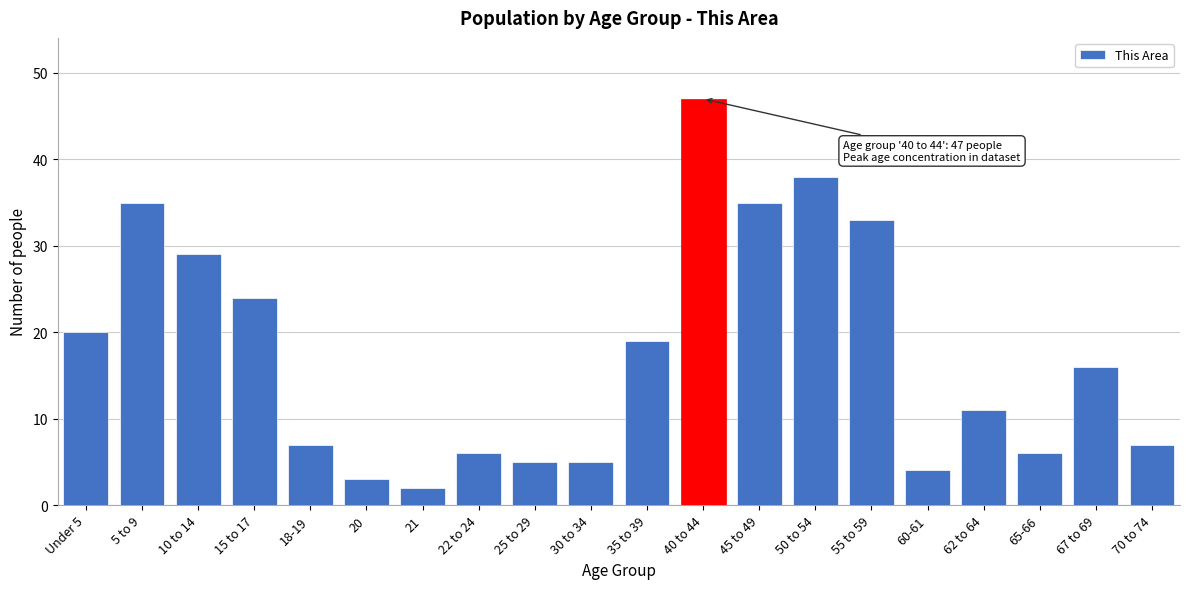

Reading left to right, what are all the values shown in this chart?

20	35	29	24	7	3	2	6	5	5	19	47	35	38	33	4	11	6	16	7